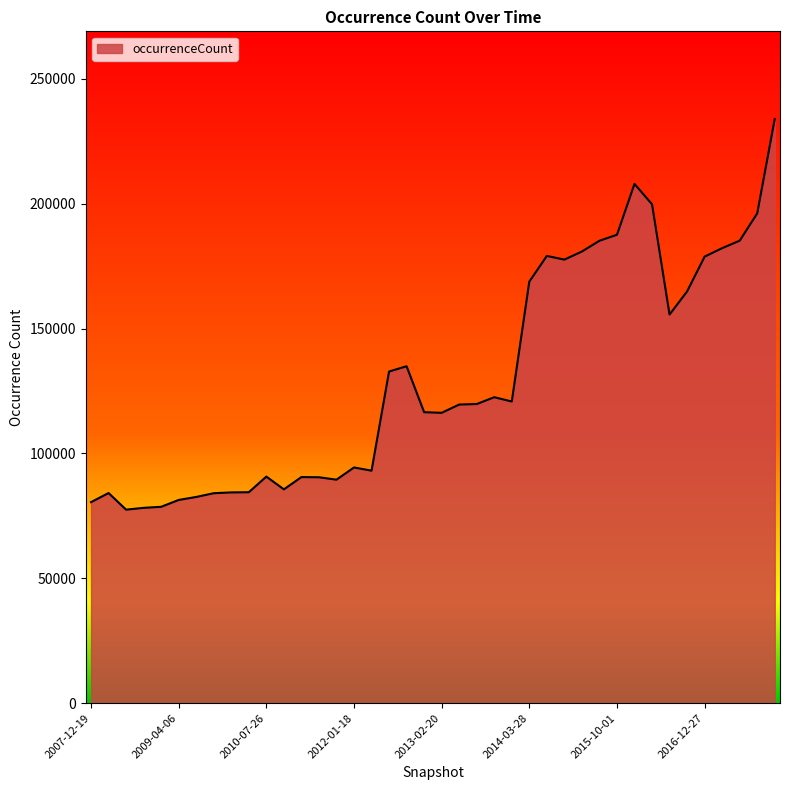

What is the minimum value shown in the chart?

77502